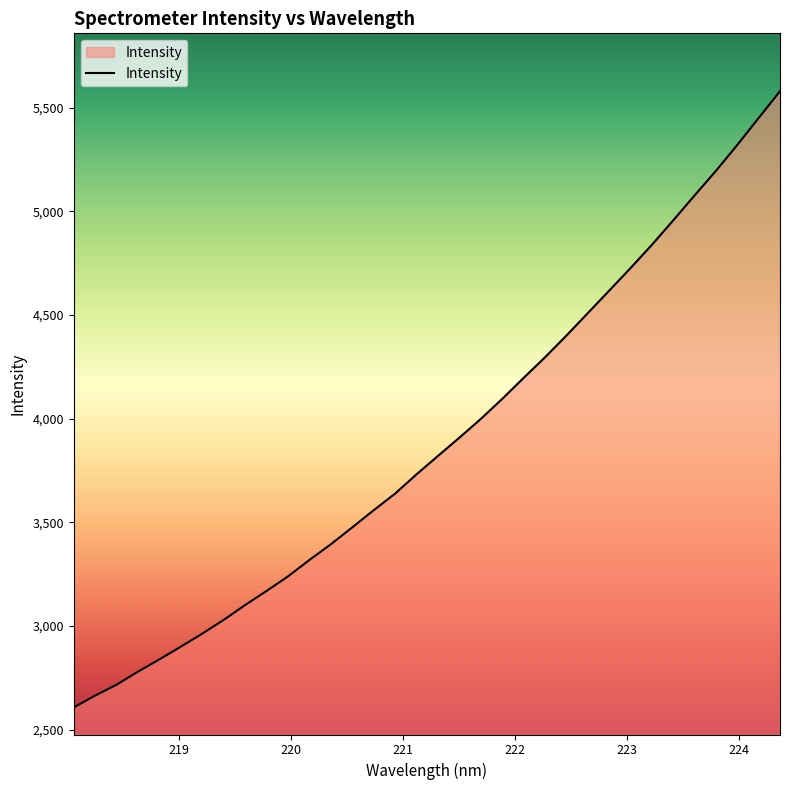

What is the difference between the maximum and minimum values?

2971.7